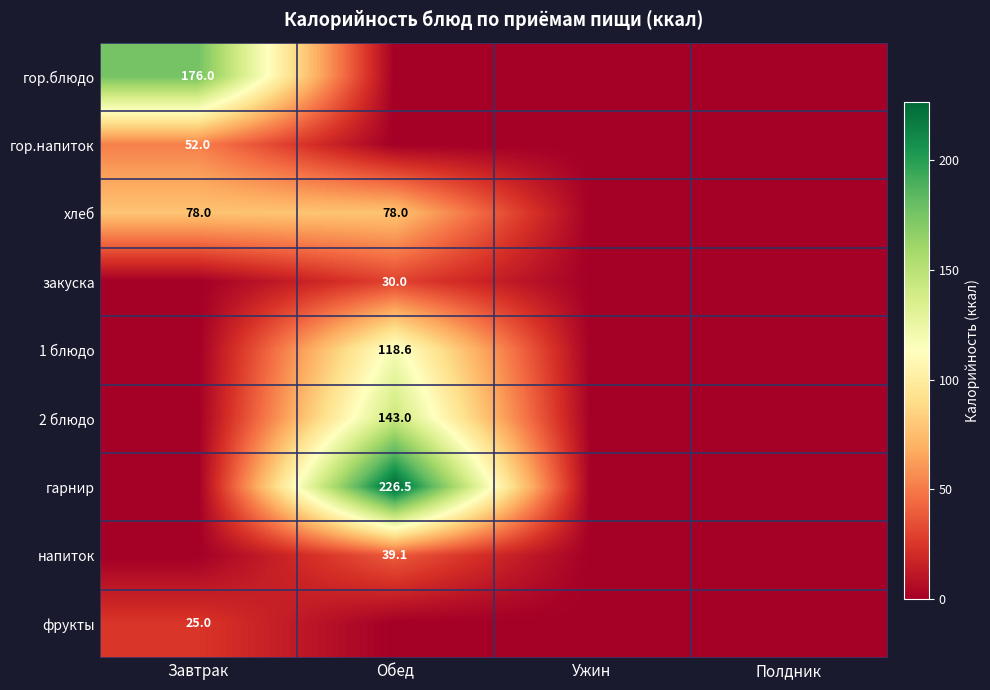

The гор.напиток series shows 52.0 at Завтрак. True or false?

True